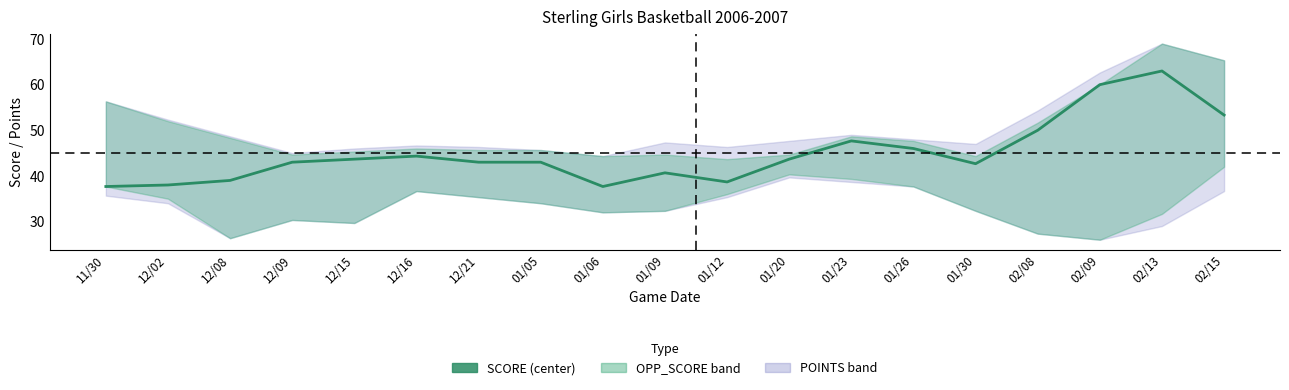

What is the label of the 4th point from the left?

12/09